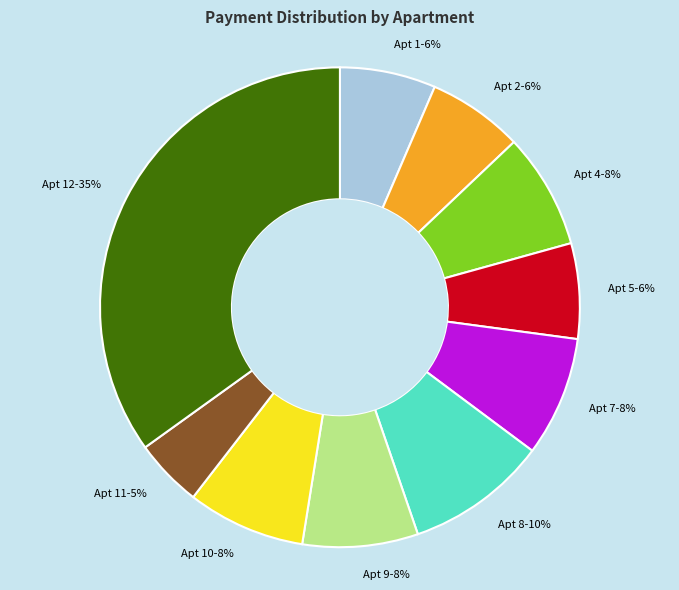

Which category has the biggest portion of the pie?

Apt 12